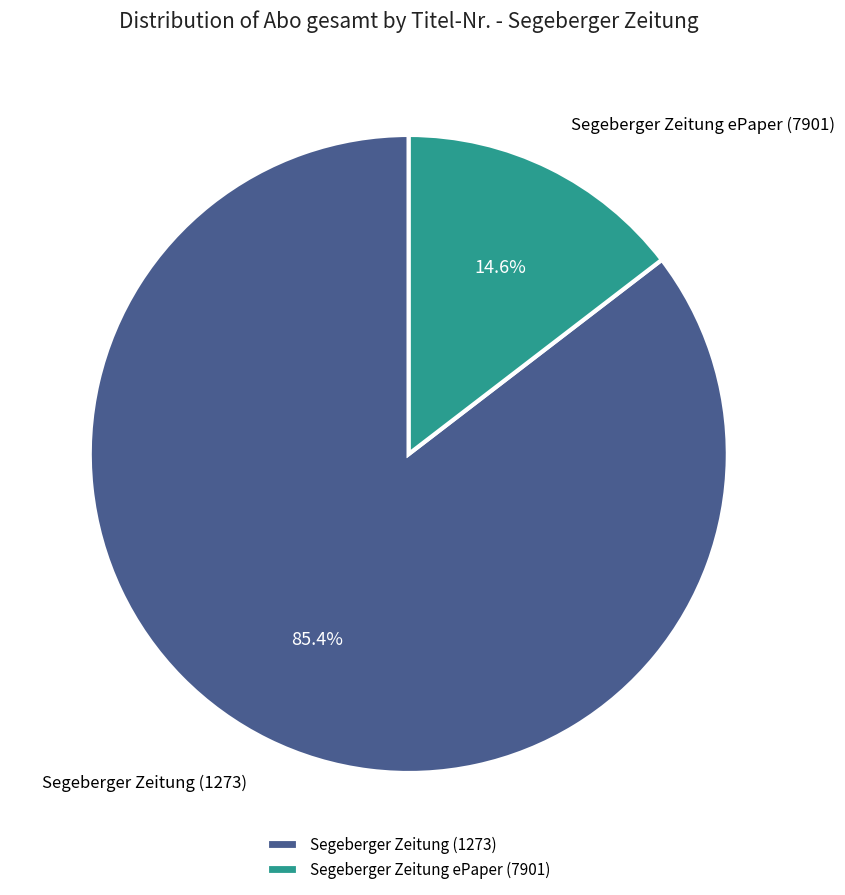

True or false: Segeberger Zeitung (1273) accounts for 96% of the total.

False